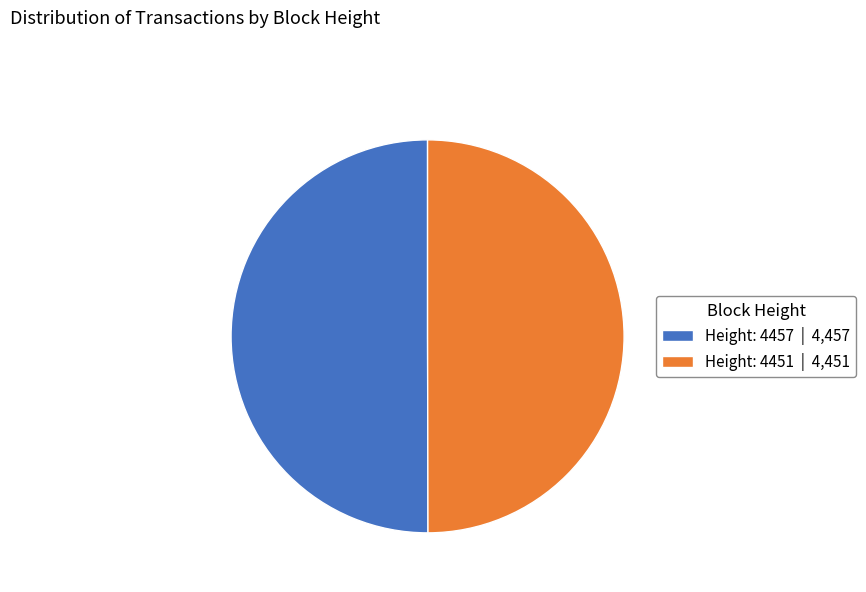

Is it true that Height: 4457 | 4,457 is 61% of the pie?

False